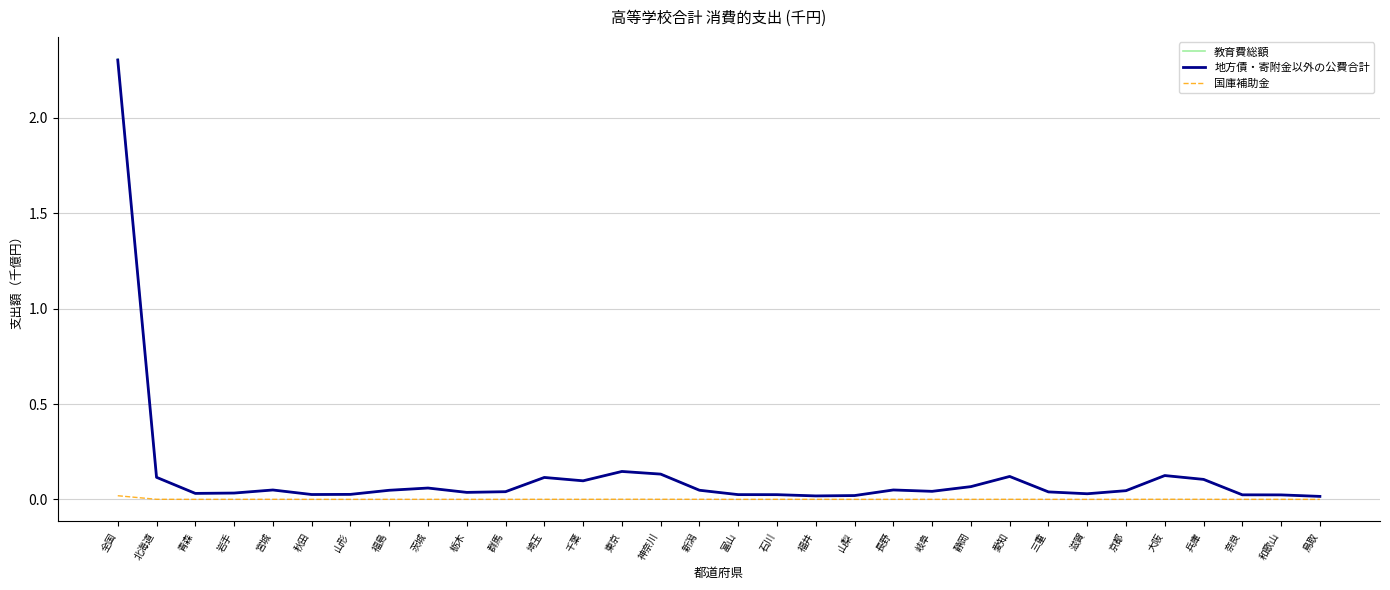

Which series has the largest range (max minus min)?

教育費総額